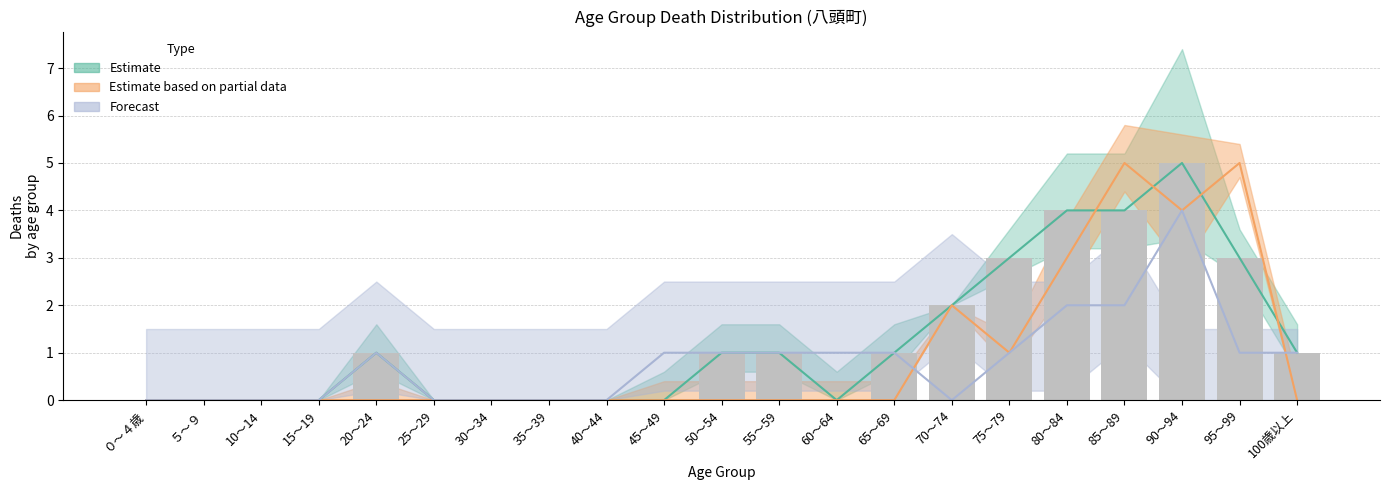

Are the bars grouped side by side (vs. stacked)?

Yes